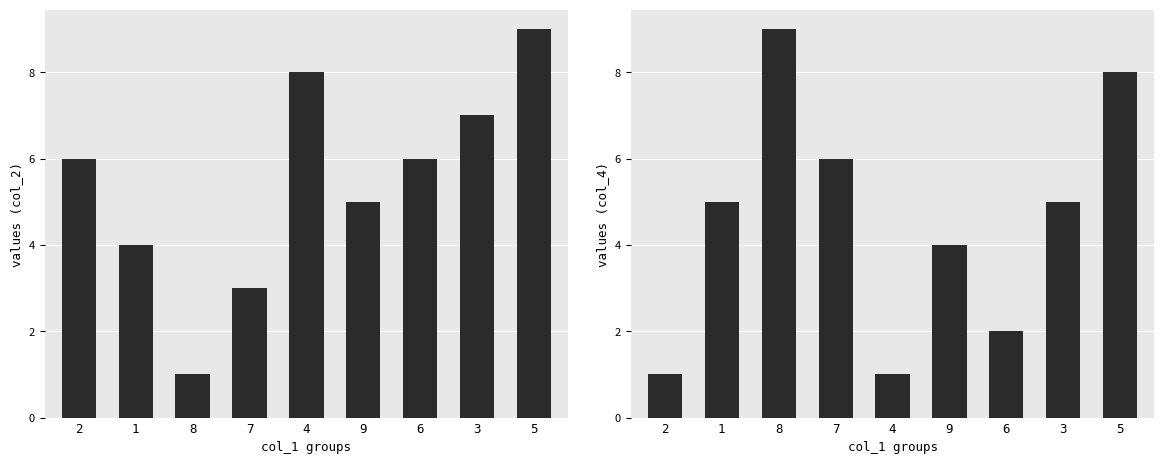

True or false: col_4 has a value of 2 at 6.

True